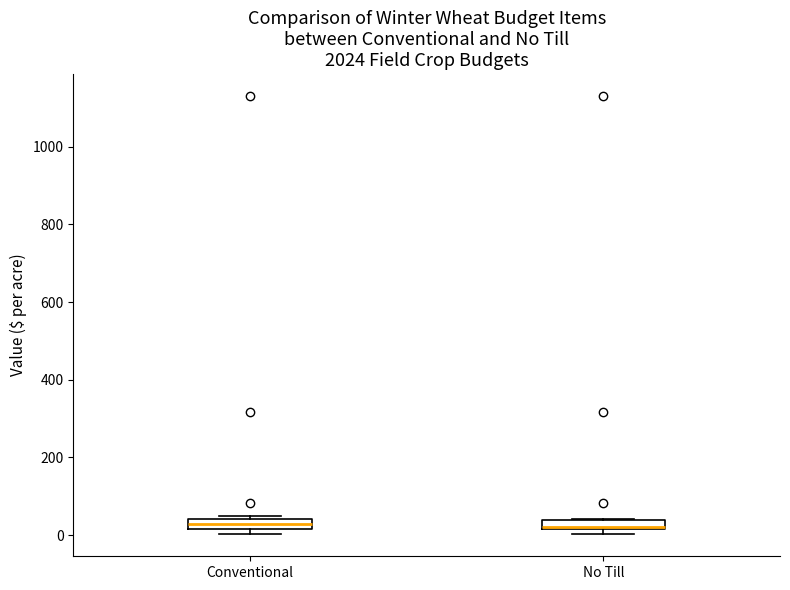

Where is the lower edge of the box for No Till on the y-axis? The values are not printed on the chart, so give them approximately, as read against the axis.

20